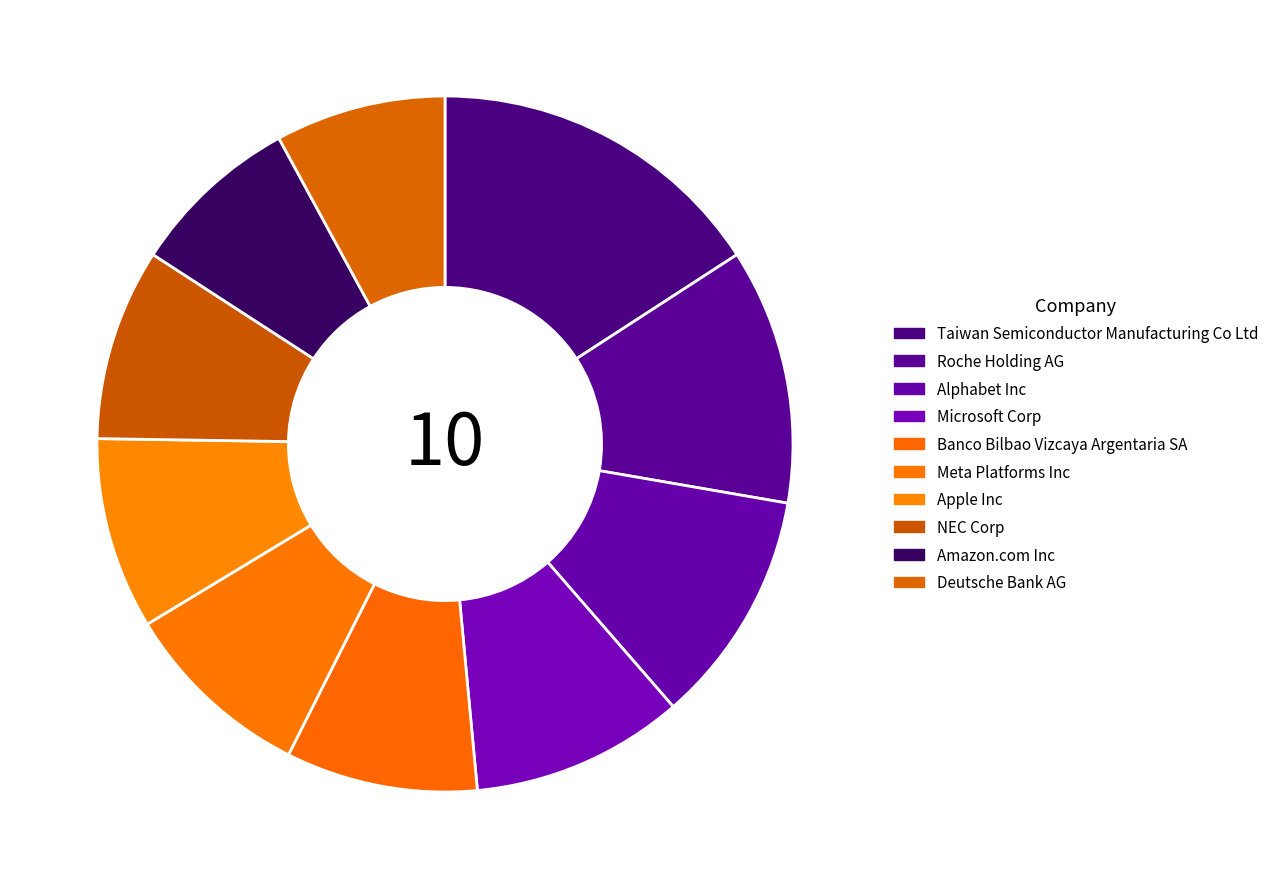

Rank the categories by value from highest to lowest.

Taiwan Semiconductor Manufacturing Co Ltd, Roche Holding AG, Alphabet Inc, Microsoft Corp, Banco Bilbao Vizcaya Argentaria SA, Meta Platforms Inc, Apple Inc, NEC Corp, Amazon.com Inc, Deutsche Bank AG